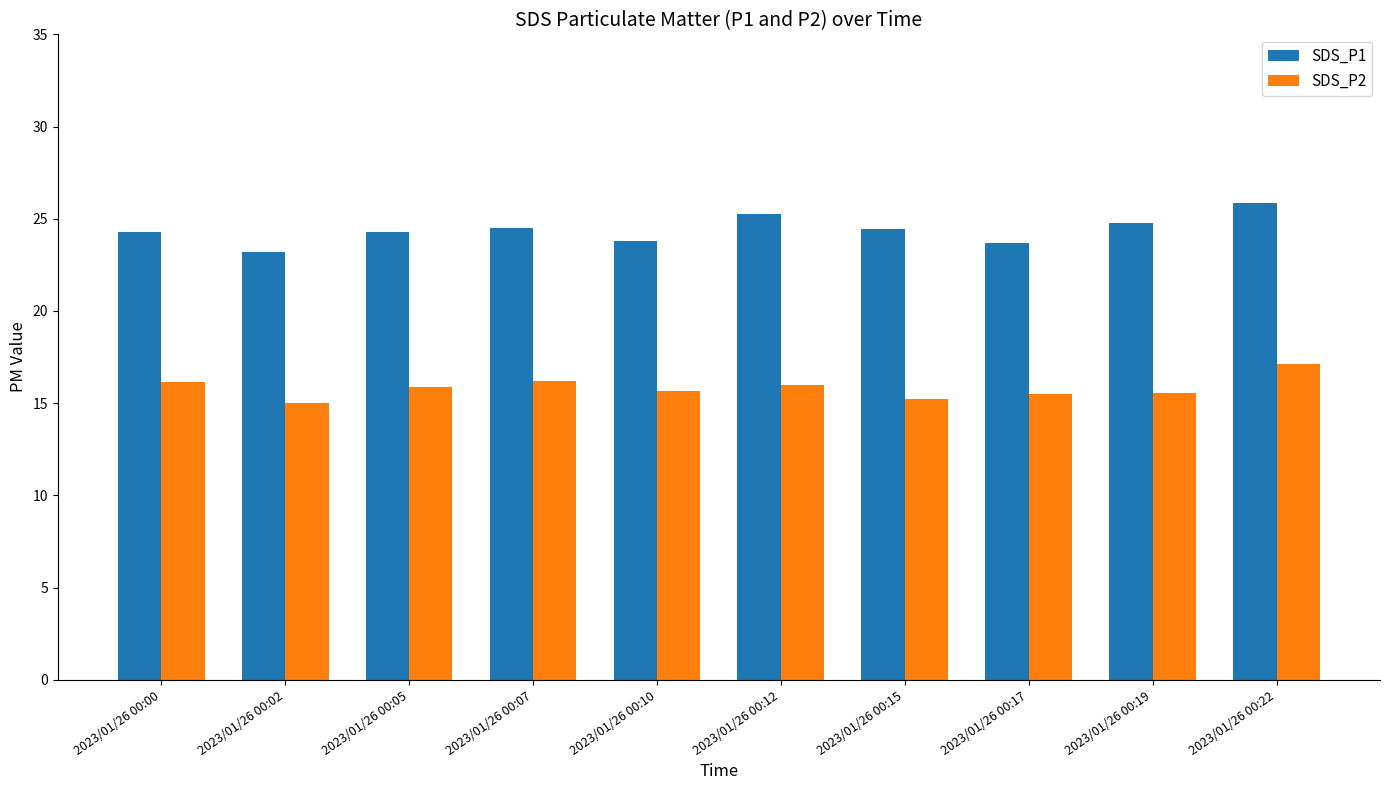

What is the difference between the second highest and minimum values in the SDS_P1 series?

2.1